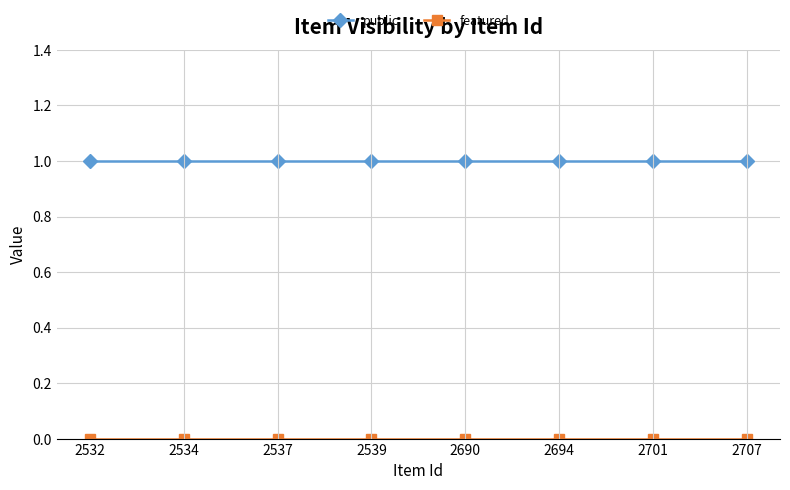

Which series has the largest total across all categories?

public